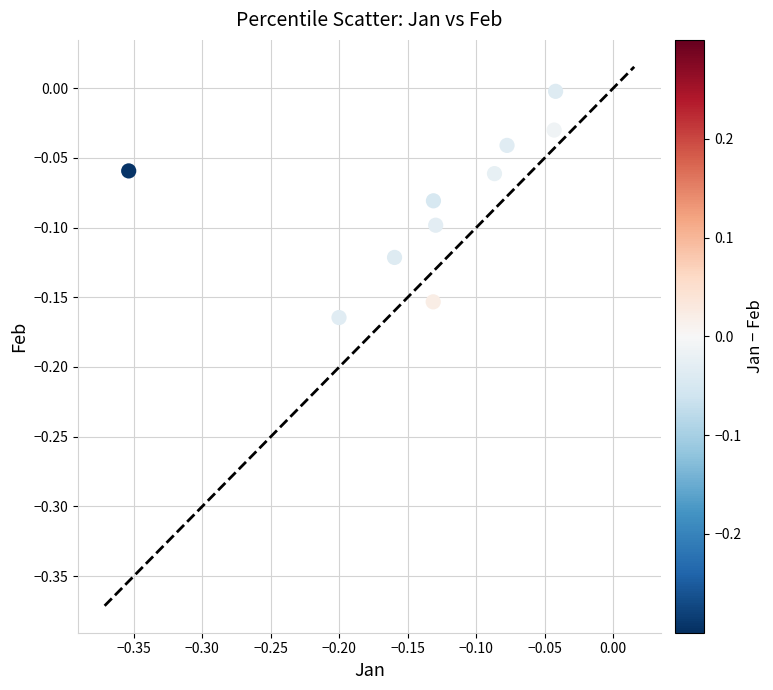

What is the range of X values (max minus min)?

0.3